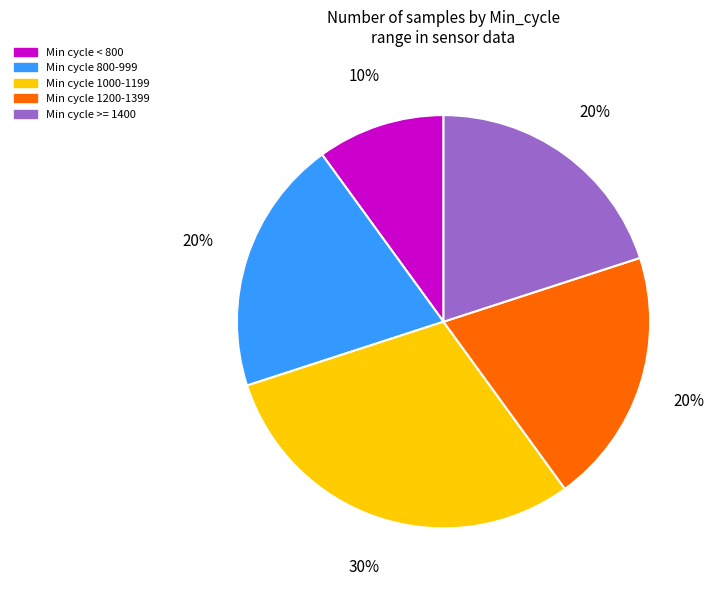

Approximately how many times larger is the value at Min cycle 1200-1399 compared to Min cycle < 800?

2.0